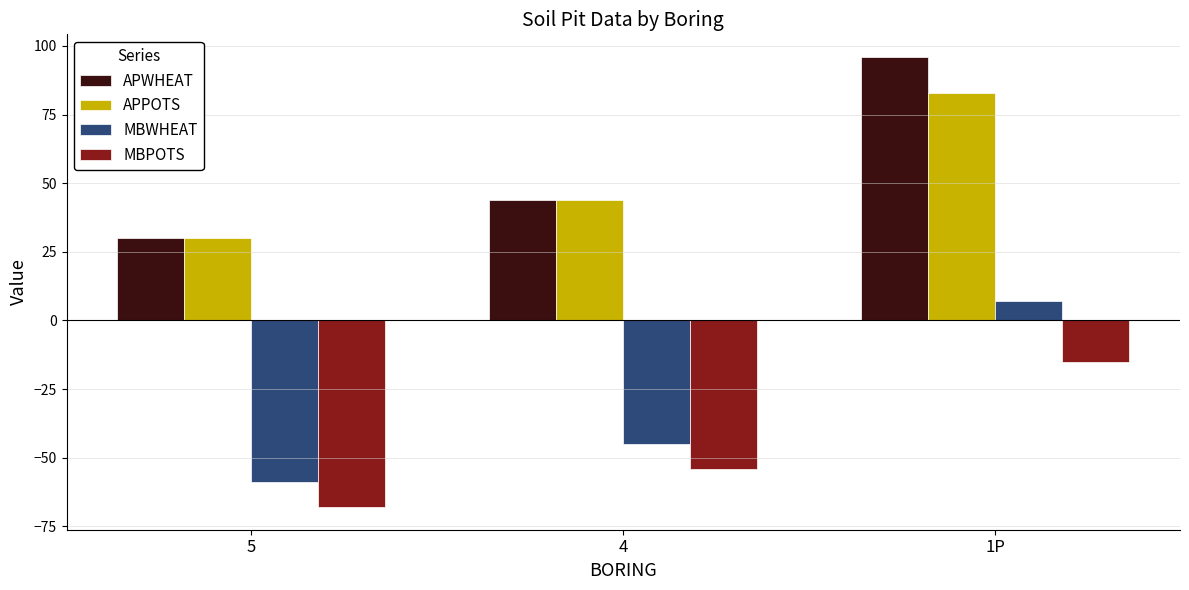

How many values in the APWHEAT series are below 44?

1